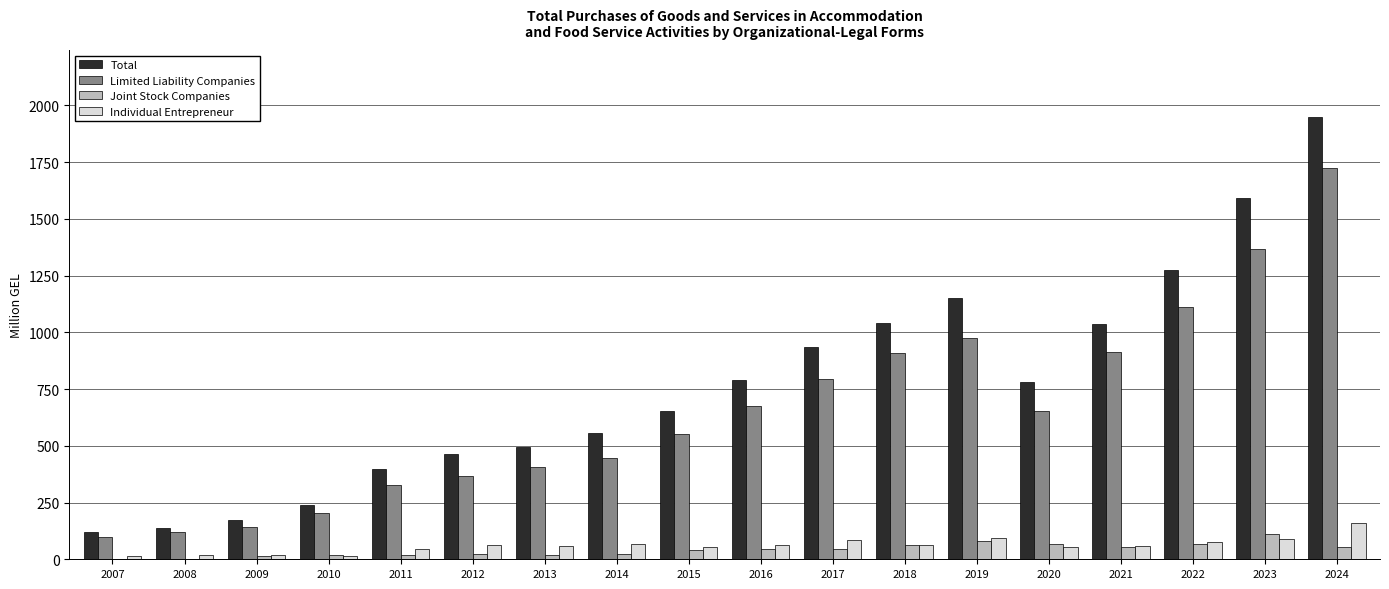

Which series changed the most between 2011 and 2017?

Total